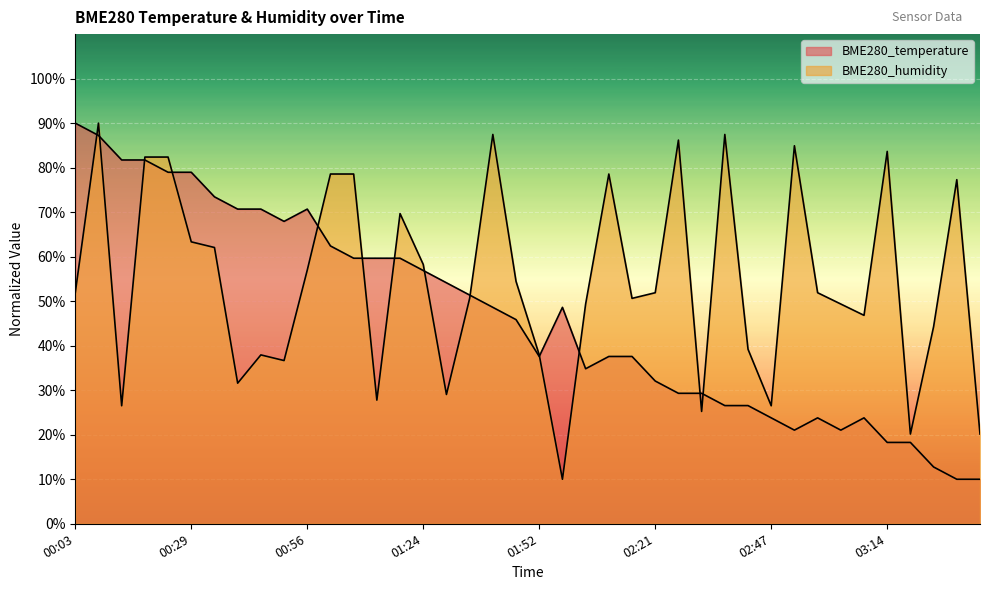

How many intersections are there between BME280_temperature and BME280_humidity?

13